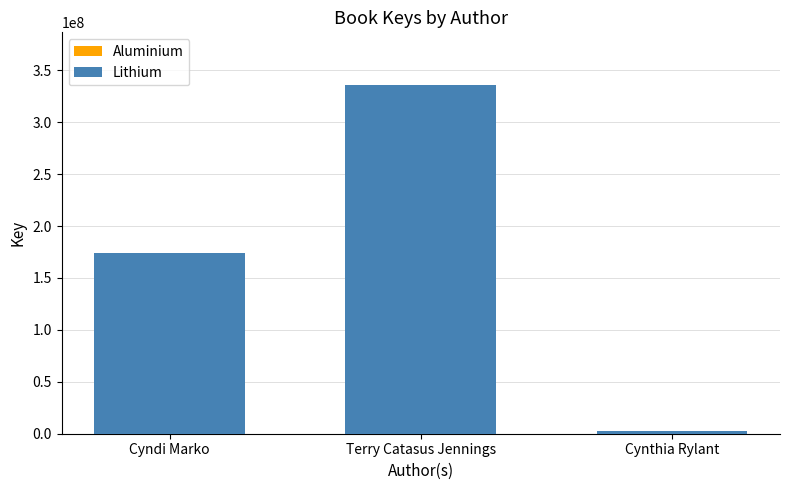

What is the highest value of the Lithium series?

336159392.8